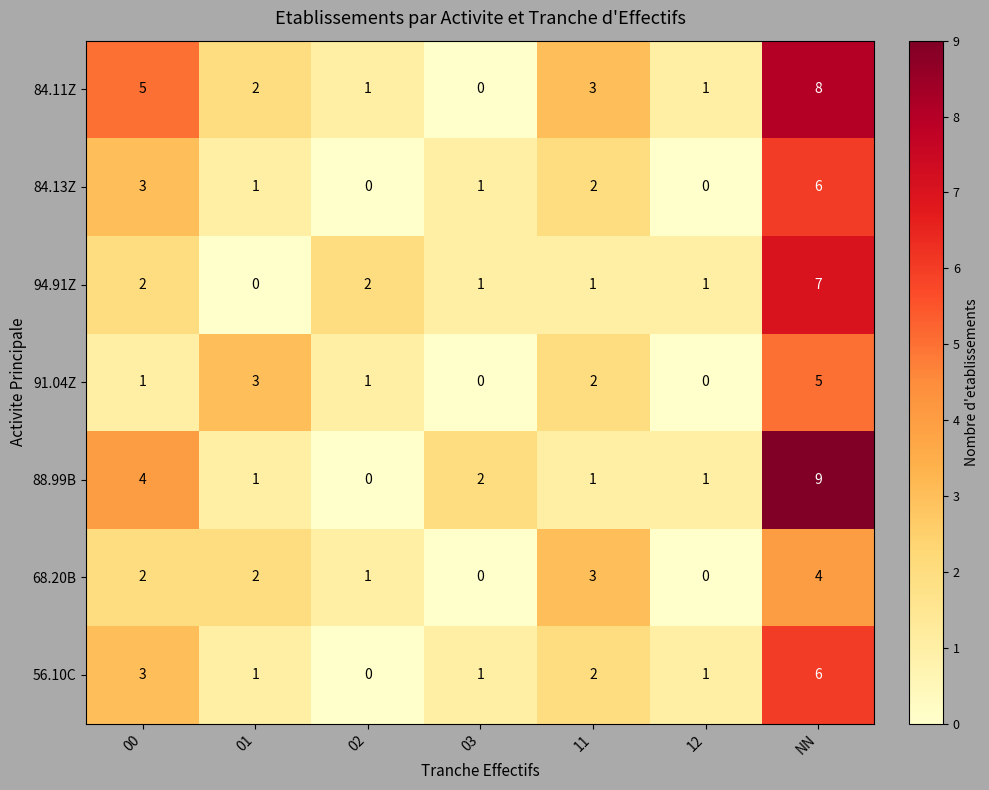

At which category is the sum across all series the highest?

NN